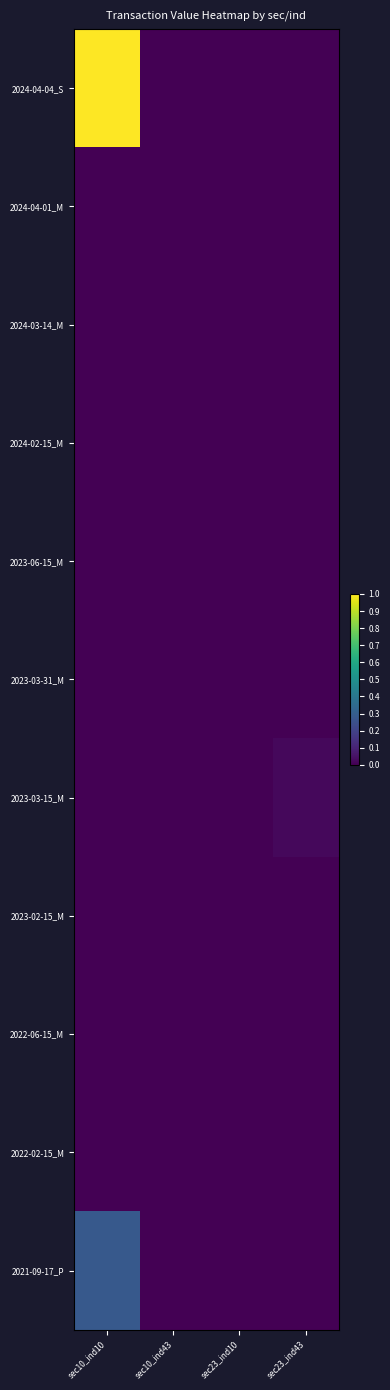

What is the maximum value shown in the chart?

291732